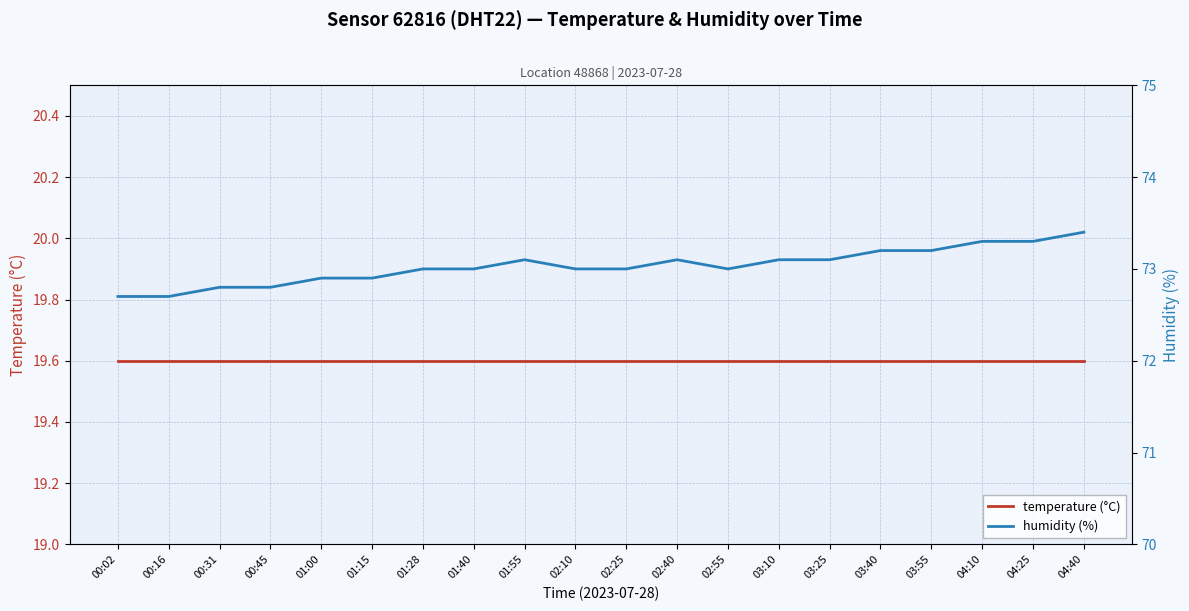

Is it true that humidity (%) equals 73.1 at 03:10?

True